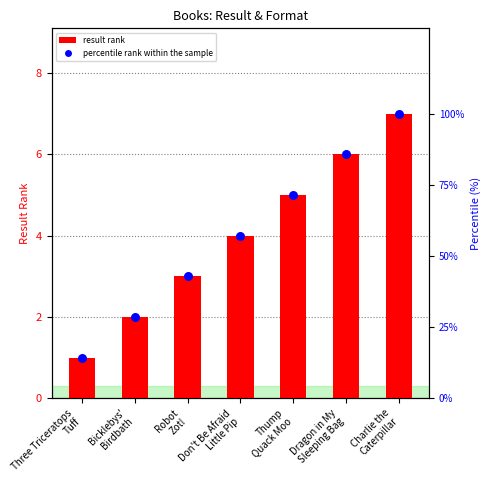

Which series has the widest spread of Y values?

percentile rank within the sample